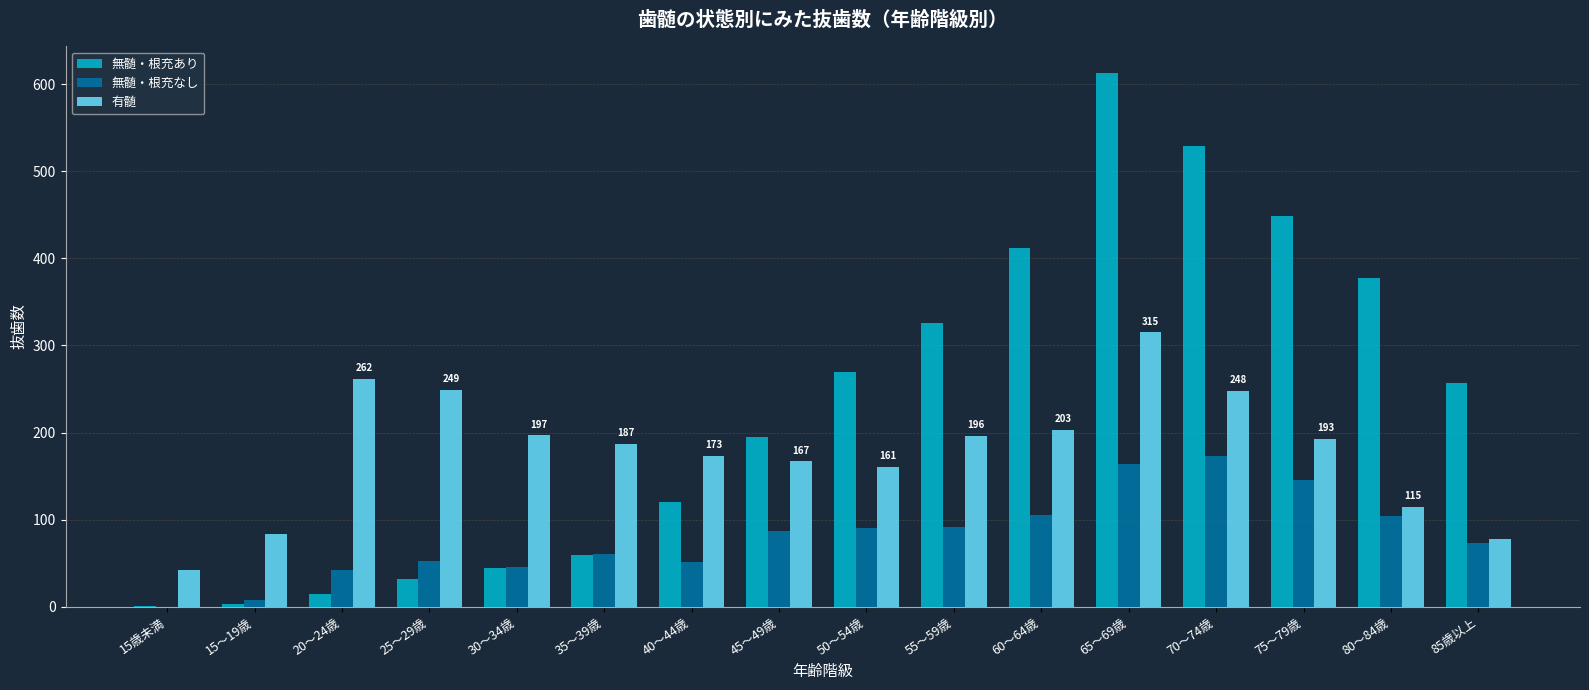

Is the value of 無髄・根充あり at 40～44歳 greater than the value of 有髄 at 20～24歳?

No